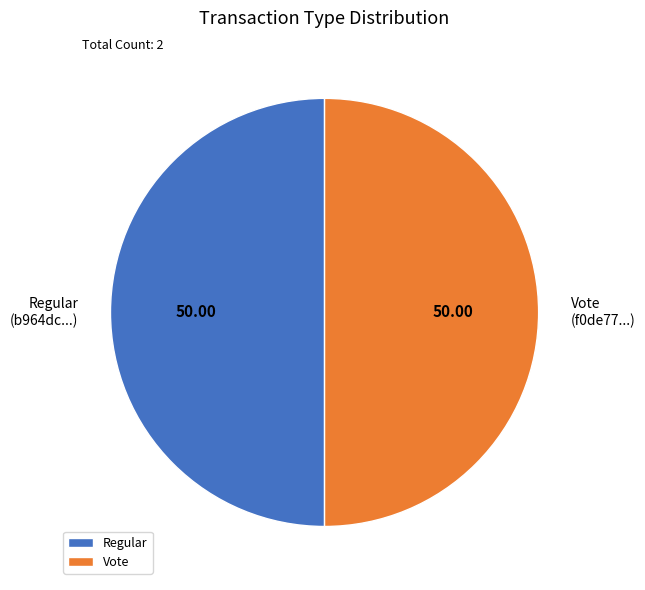

How many slices are in this pie chart?

2